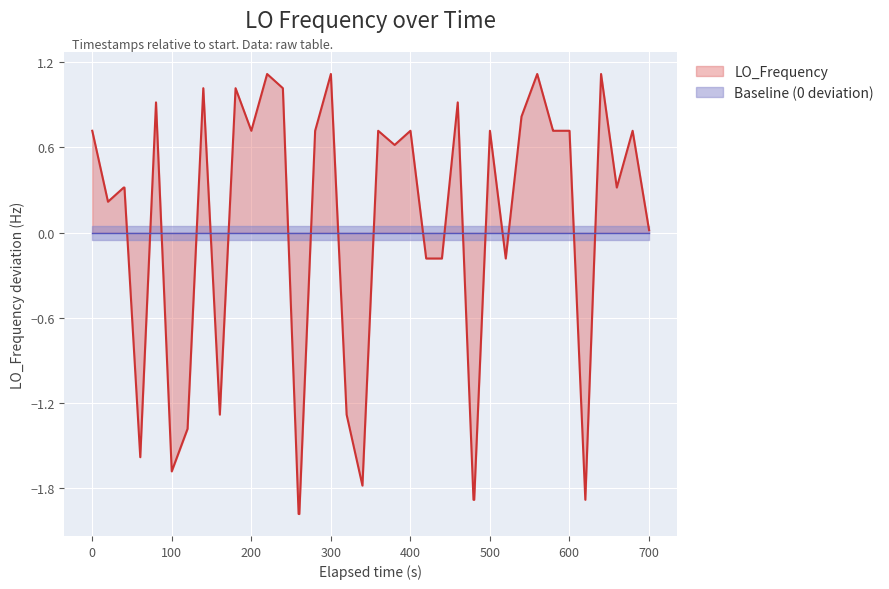

The value of LO_Frequency at 100 is -1.7. True or false?

True